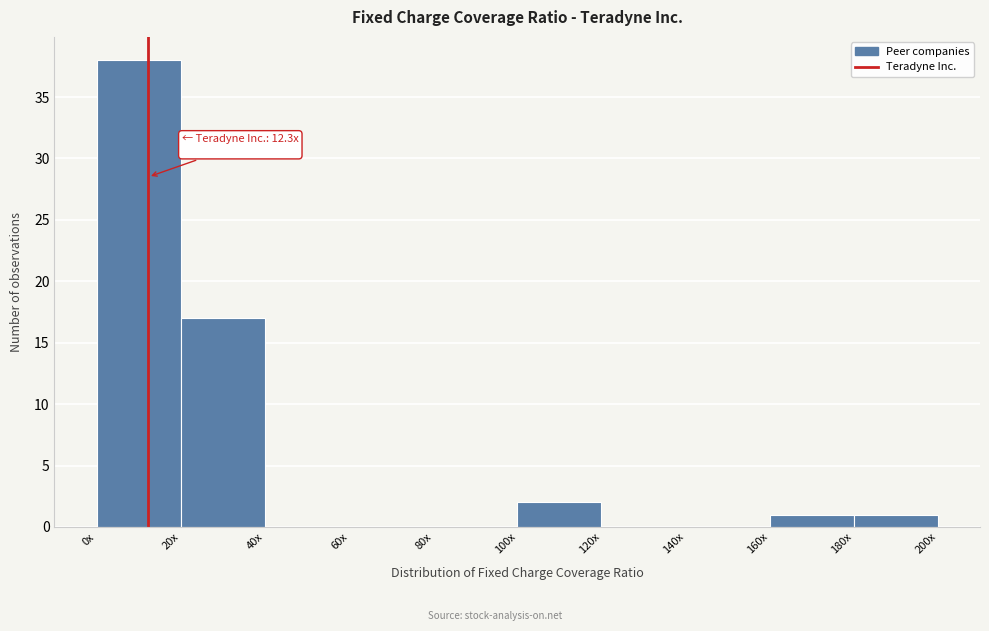

Reading left to right, what are all the values shown in this chart?

0x=38	20x=17	40x=0	60x=0	80x=0	100x=2	120x=0	140x=0	160x=1	180x=1